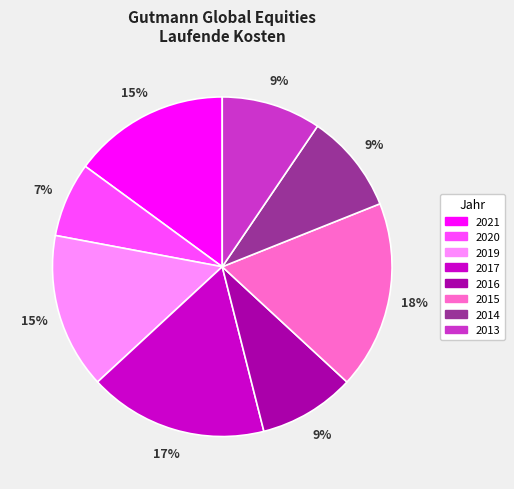

To the nearest percent, what is the average slice percentage?

12%